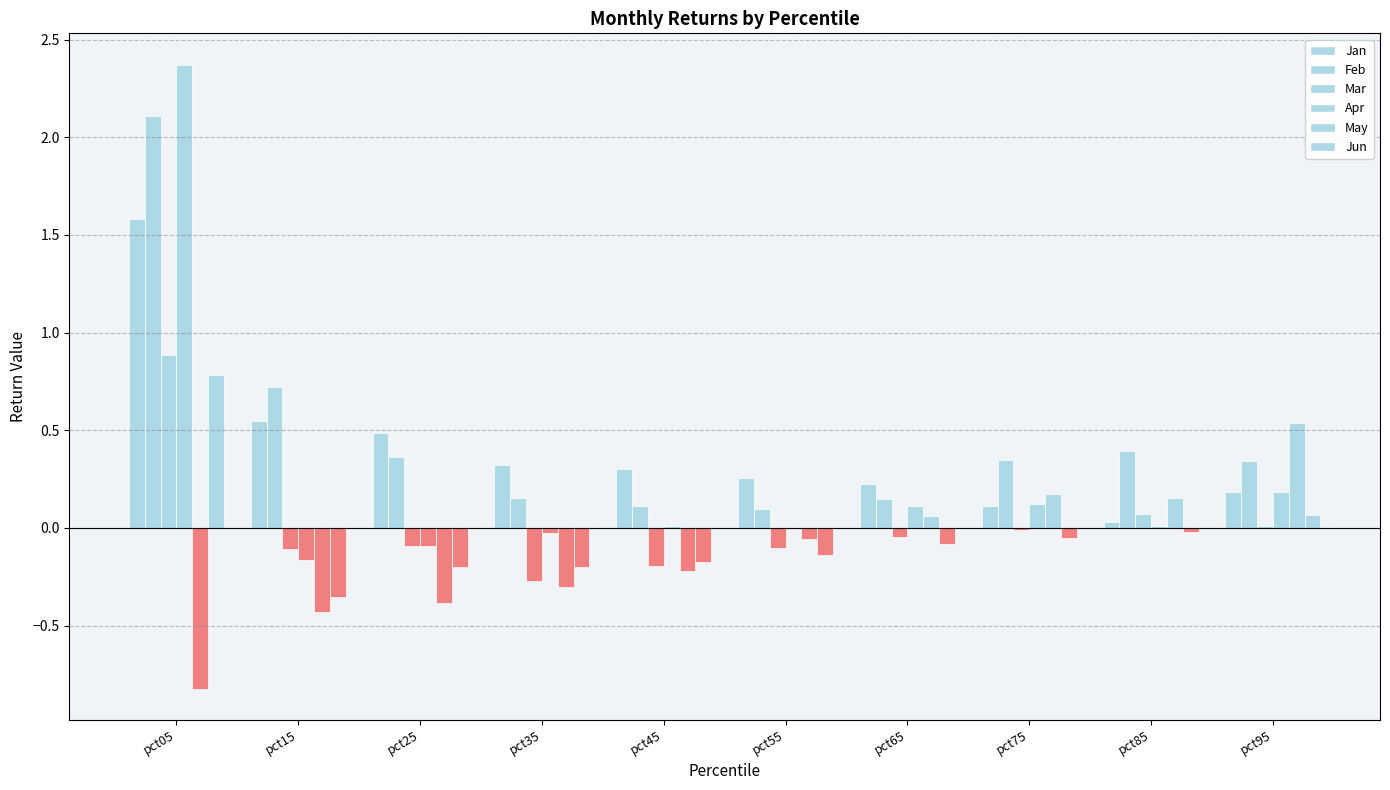

How many positive values does the May series have?

4